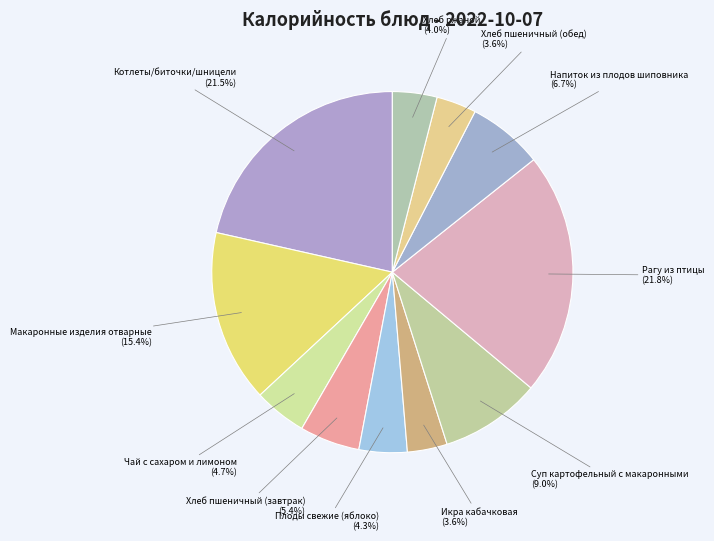

How many slices are in this pie chart?

11